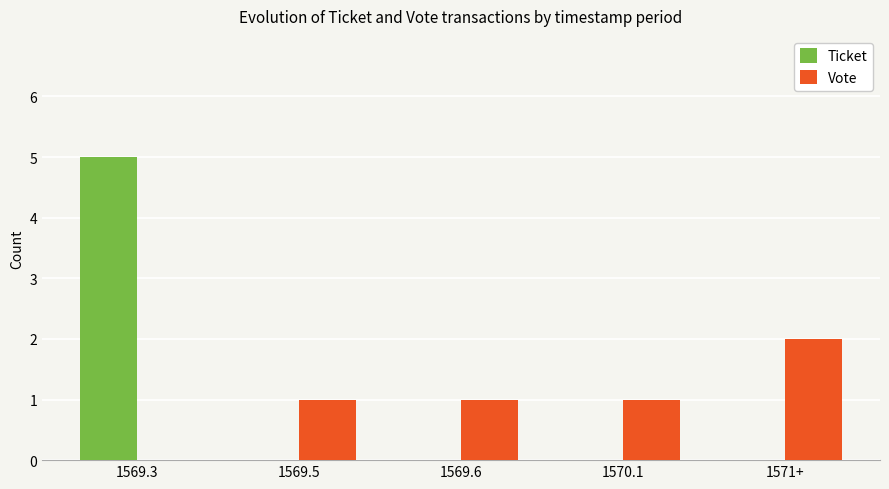

Reading left to right, list all the values displayed in this chart.

Ticket: 5	0	0	0	0
Vote: 0	1	1	1	2